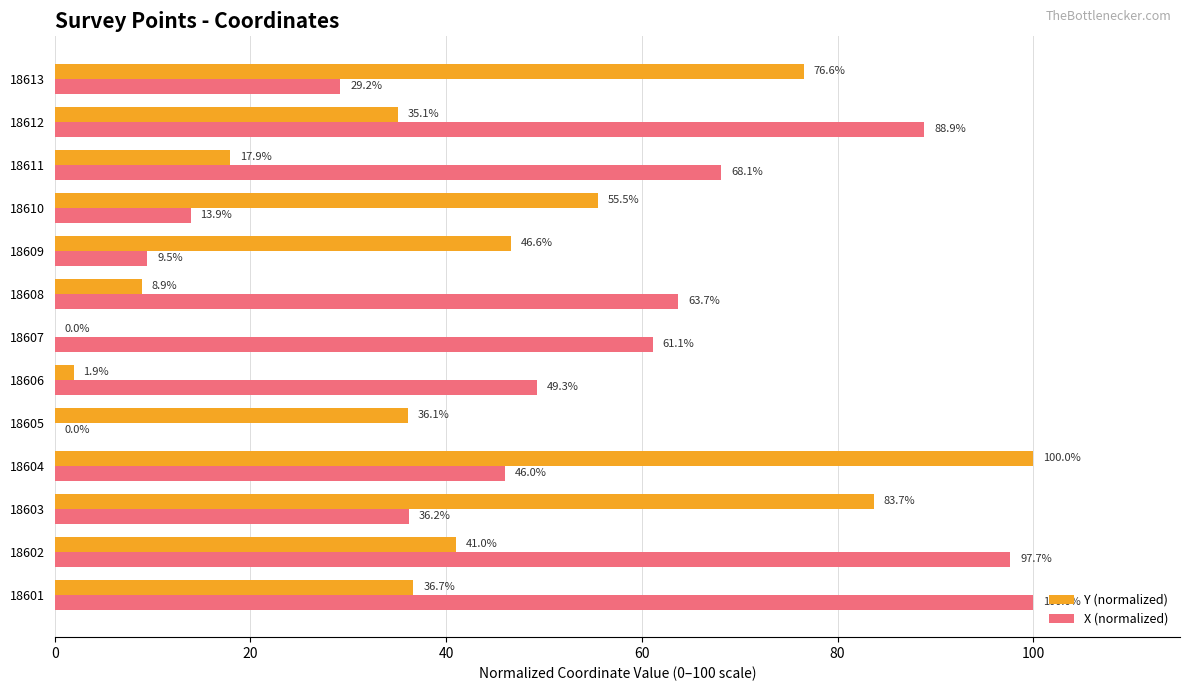

The Y (normalized) series shows 36.1 at 18605. True or false?

True